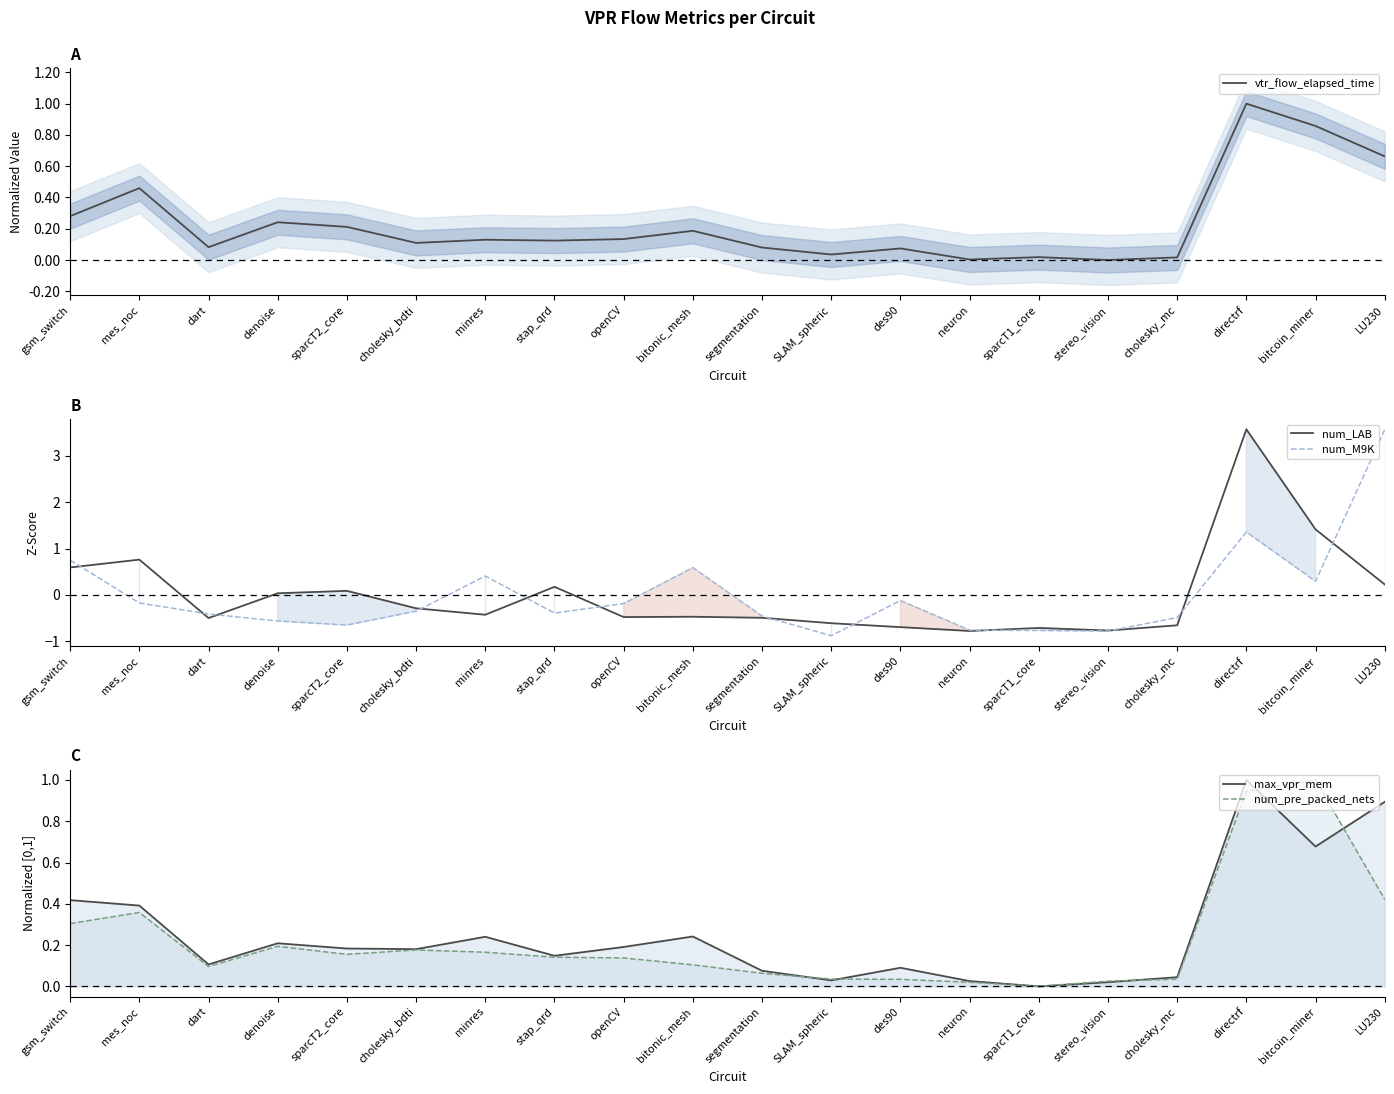

Between directrf and LU230, which series saw the biggest shift?

num_LAB